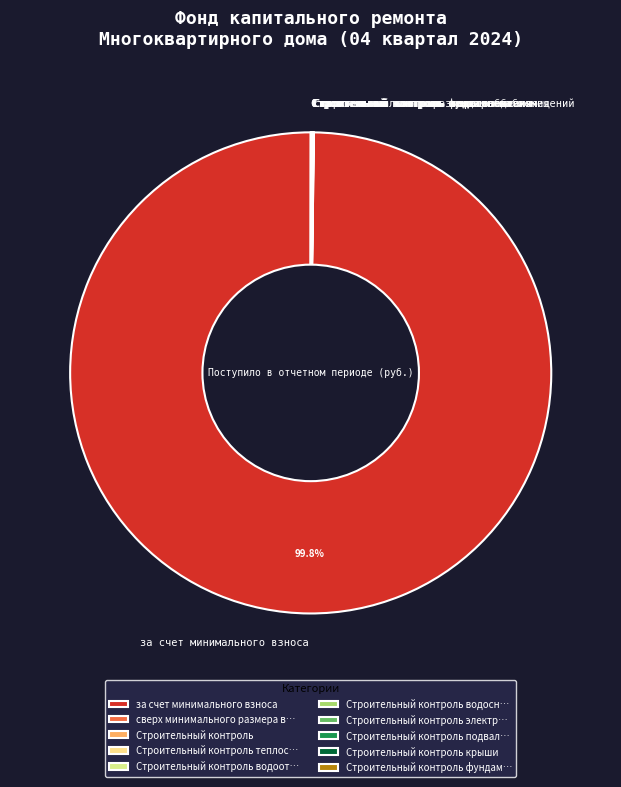

Is за счет минимального взноса the majority of the pie?

Yes